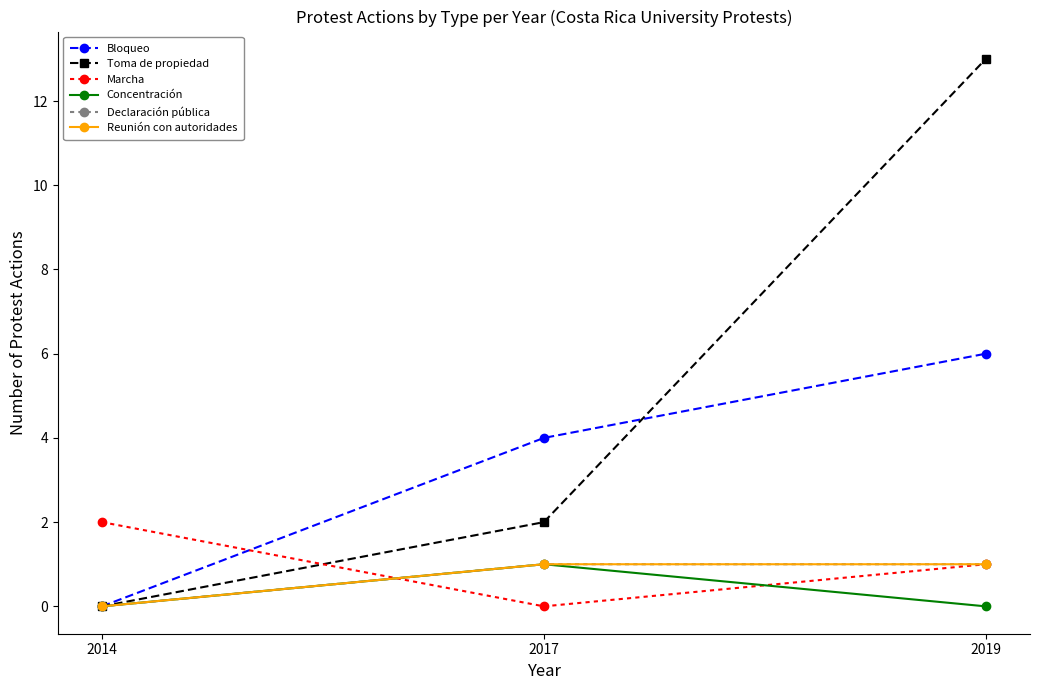

Reading left to right, transcribe all the data shown in this chart.

Bloqueo: 2014=0	2017=4	2019=6
Toma de propiedad: 2014=0	2017=2	2019=13
Marcha: 2014=2	2017=0	2019=1
Concentración: 2014=0	2017=1	2019=0
Declaración pública: 2014=0	2017=1	2019=1
Reunión con autoridades: 2014=0	2017=1	2019=1